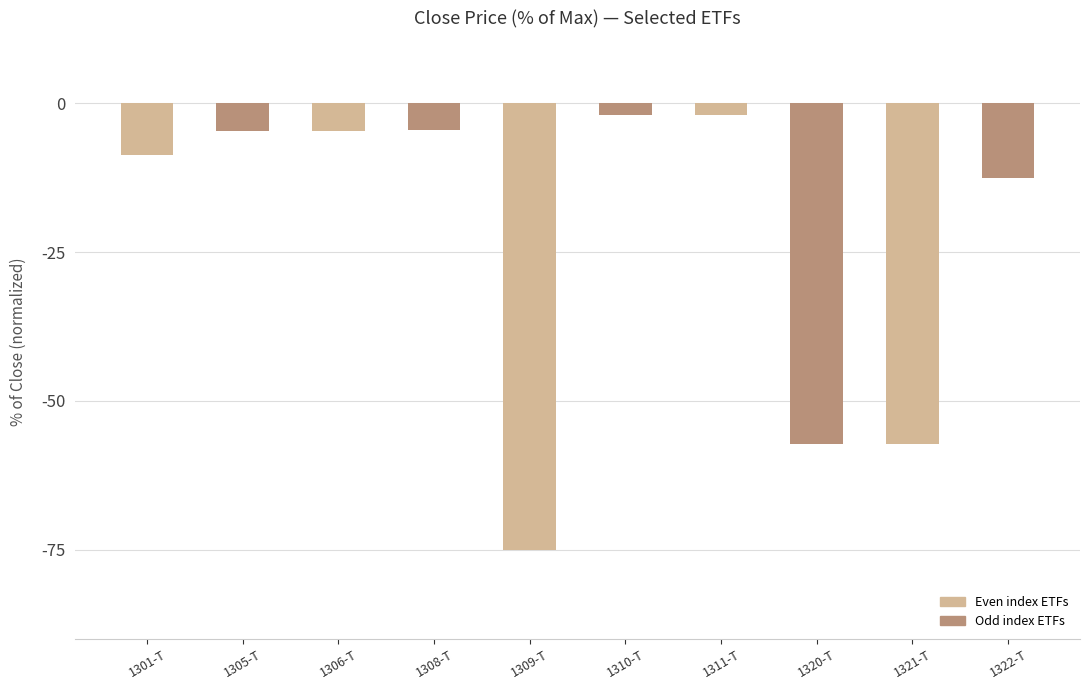

Is it true that the value at 1306-T is -4.6?

True